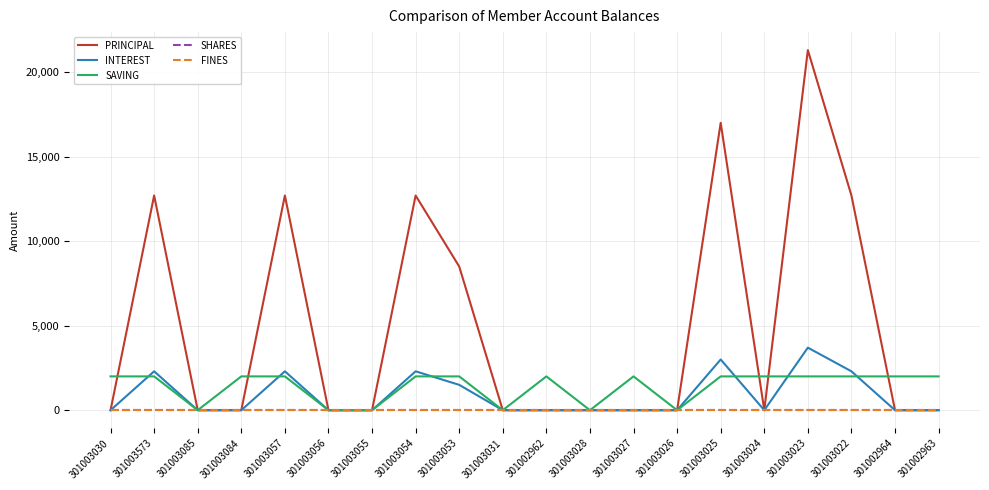

Does the chart have visible grid lines?

Yes